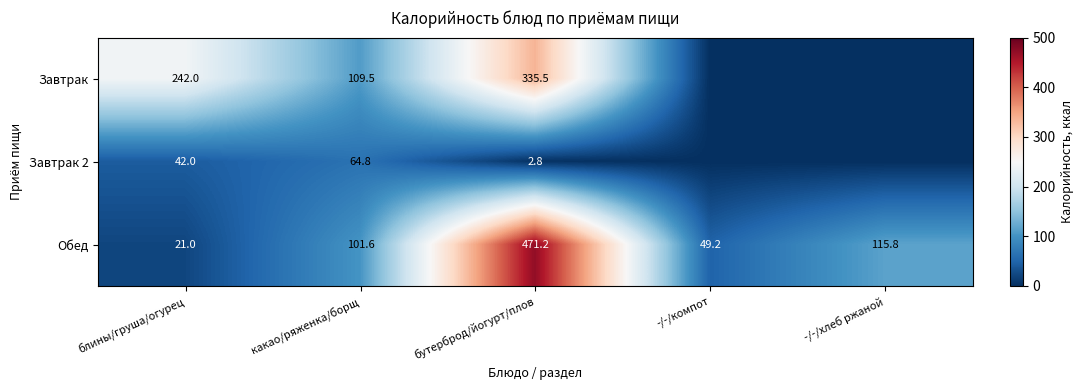

Is it true that Обед equals 65.6 at -/-/компот?

False